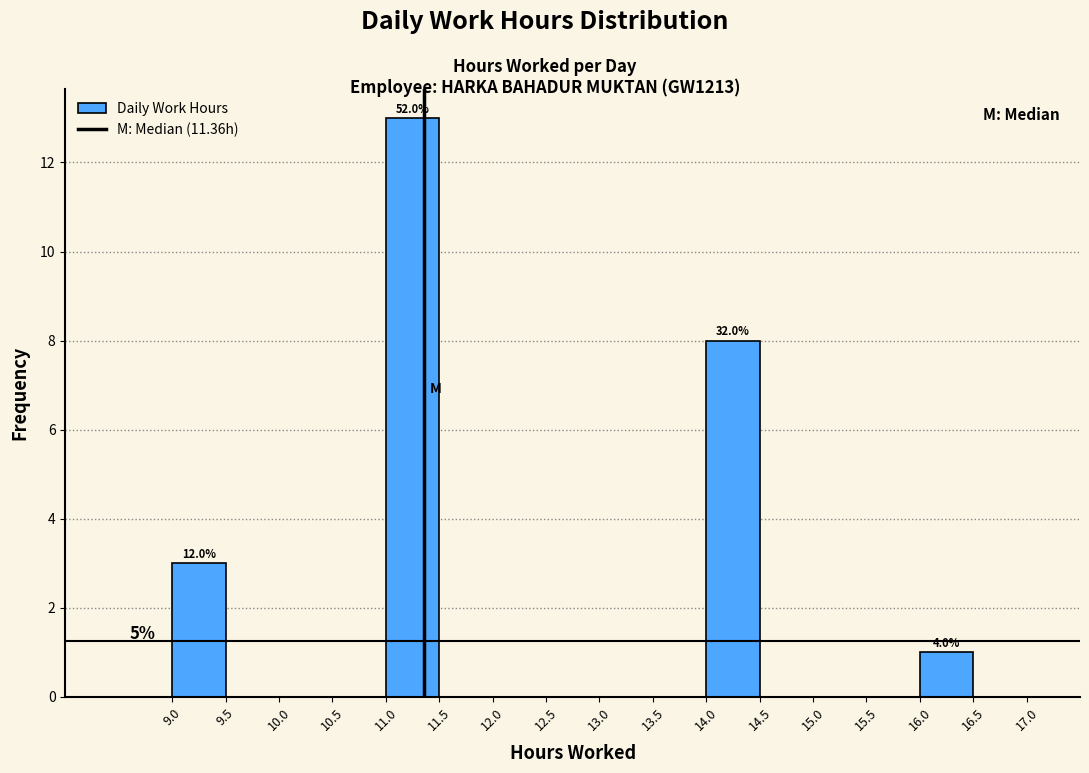

Over which range of the x-axis is the bar tallest?

11.0 to 11.5